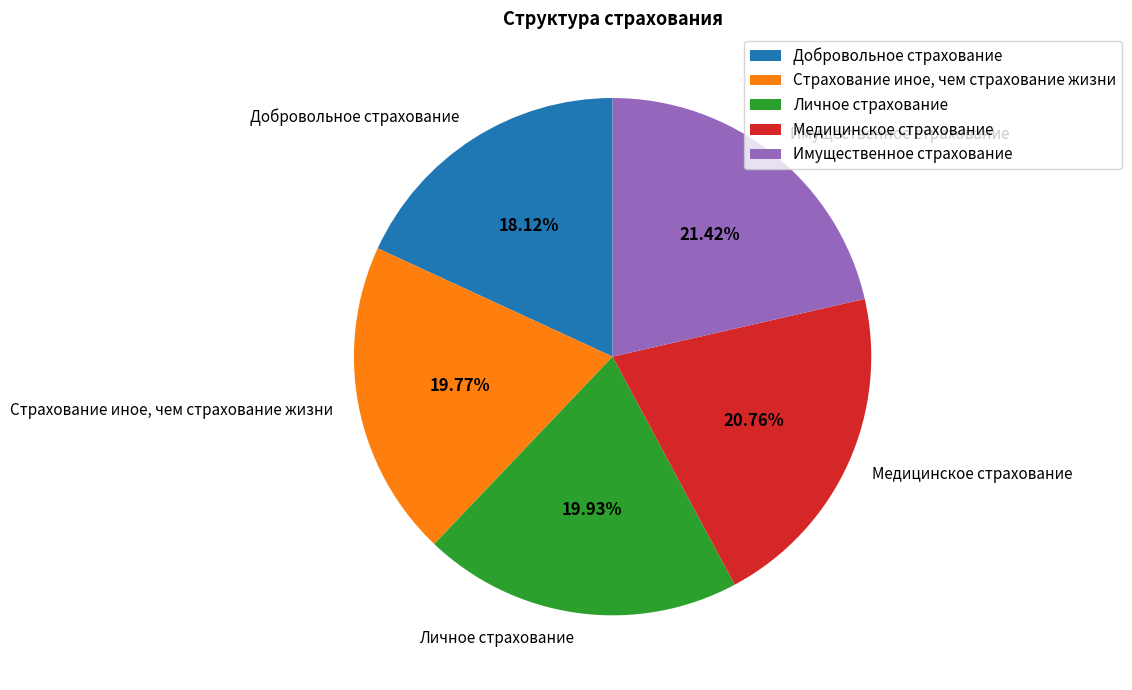

Rank the categories by value from highest to lowest.

Имущественное страхование, Медицинское страхование, Личное страхование, Страхование иное, чем страхование жизни, Добровольное страхование